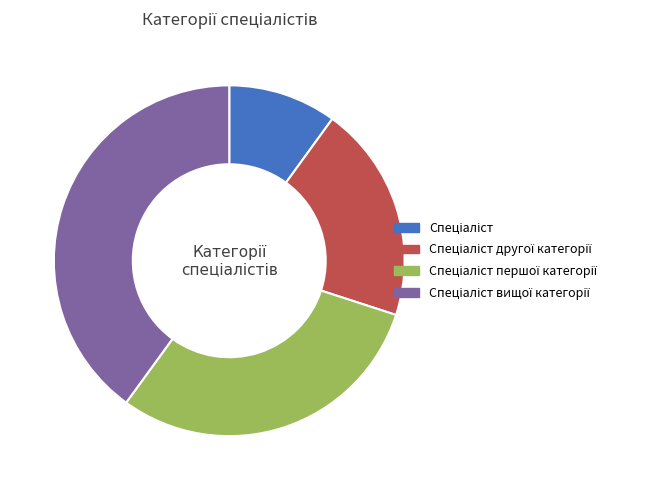

Is there any slice that represents more than half of the pie?

No